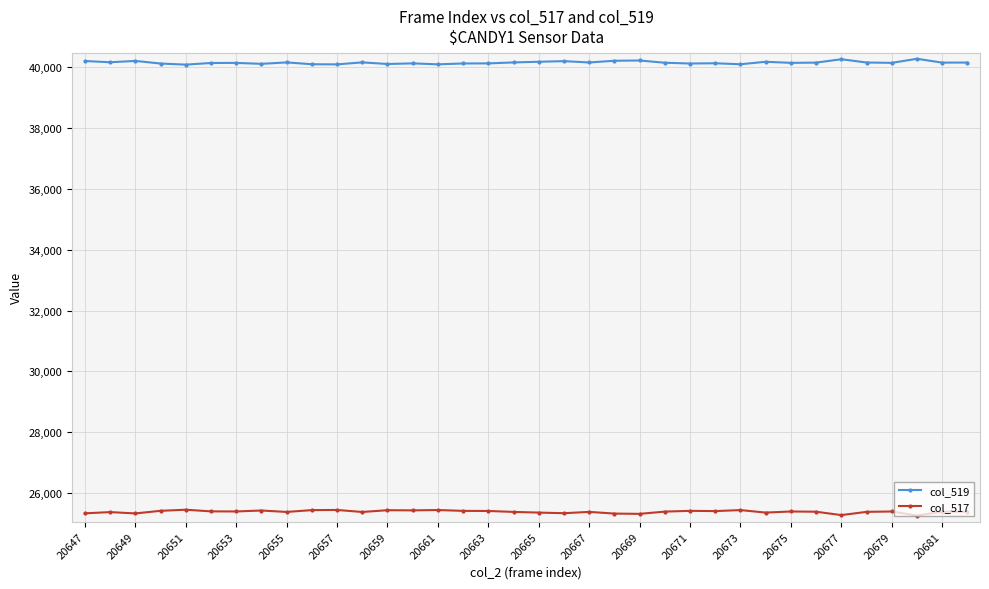

What is the average value of the col_519 series?

40155